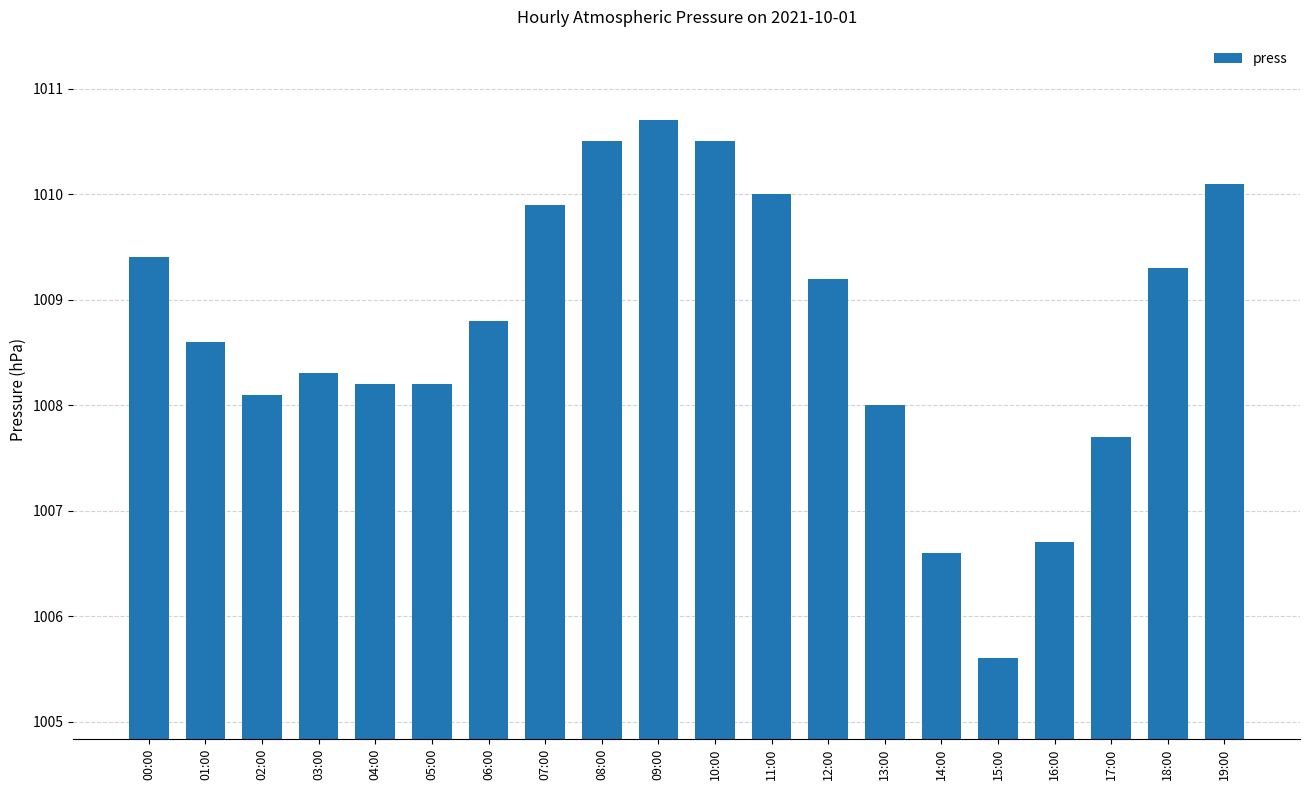

At which category does the chart reach its minimum across all series?

15:00